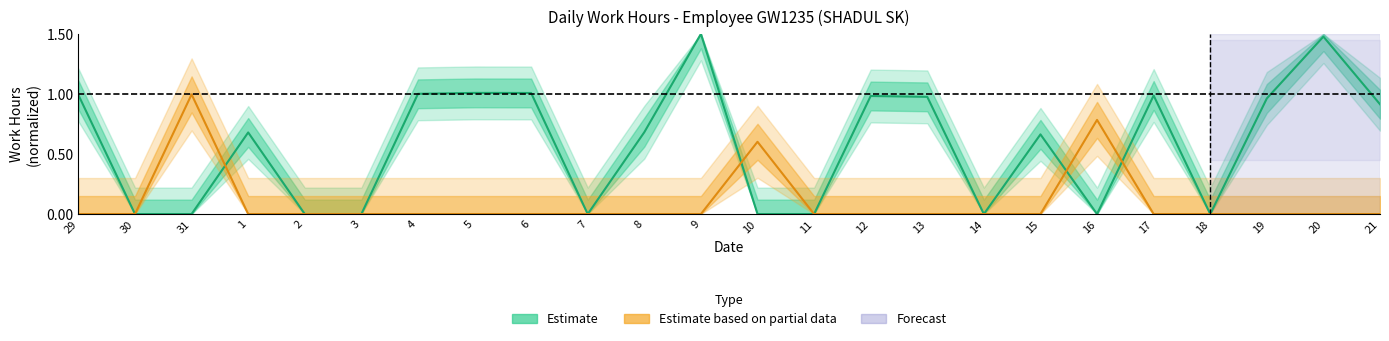

What is the label of the 14th point from the left?

11